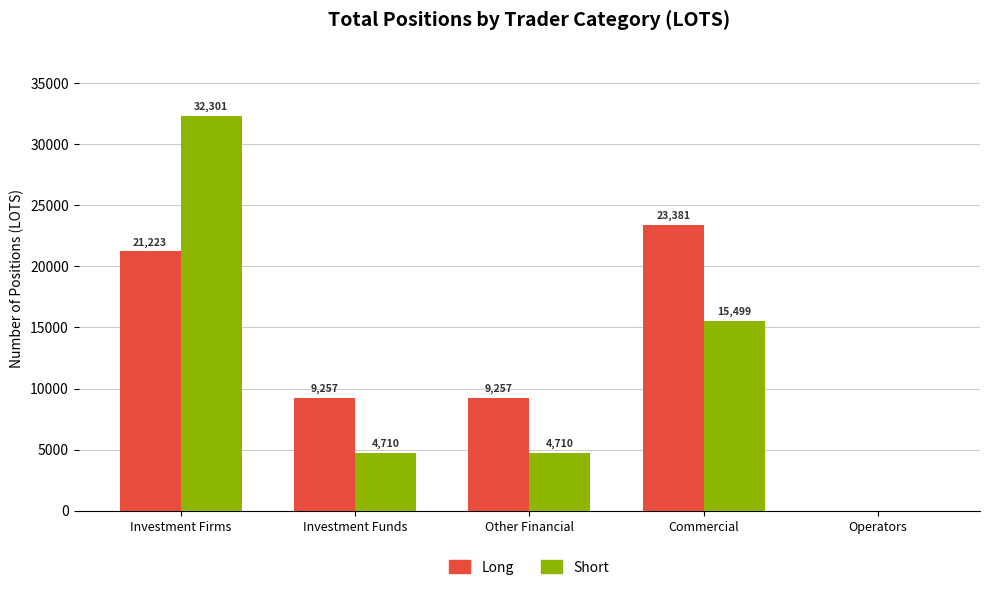

How many data points does each series have?

5